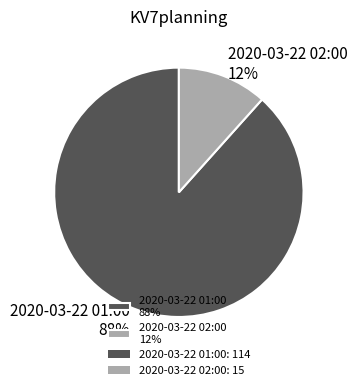

What is the ratio of the value at 2020-03-22 02:00 to the value at 2020-03-22 01:00?

0.1